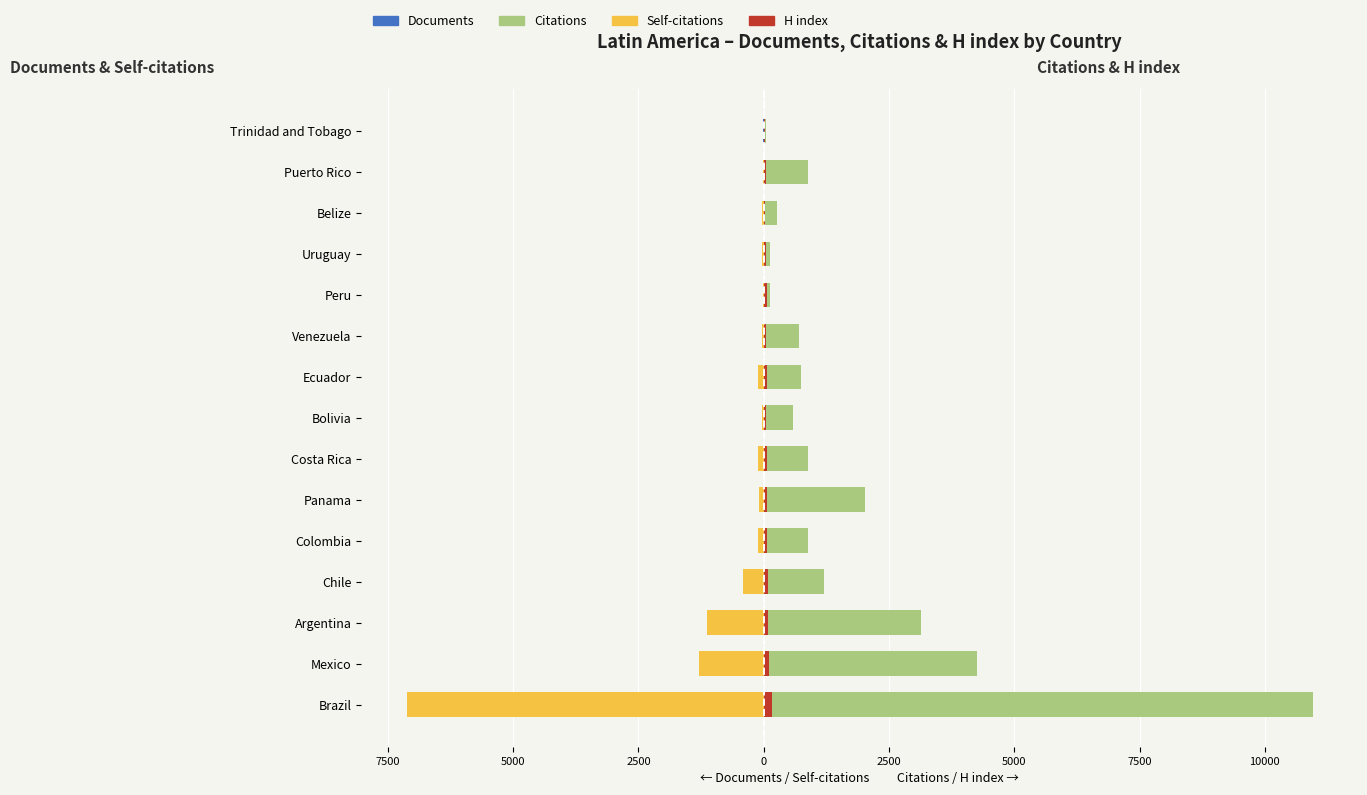

Count the number of data series in this chart.

4